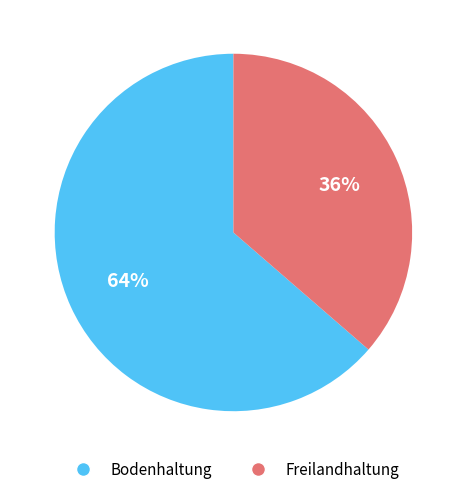

How many segments does this pie chart have?

2